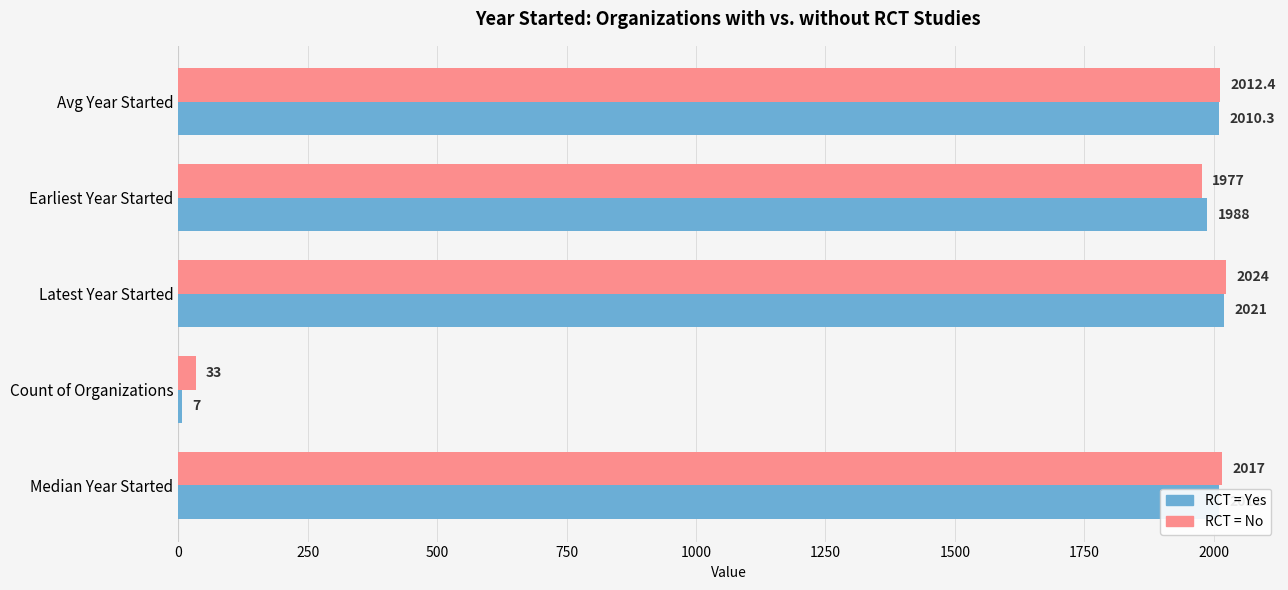

At how many categories does at least one series exceed 465?

4